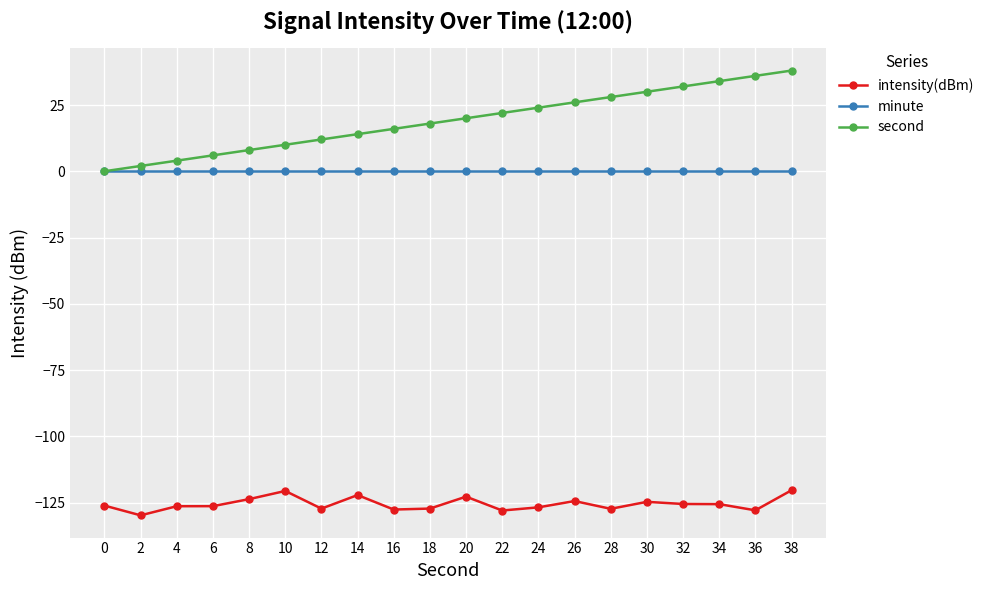

True or false: intensity(dBm) and minute intersect in this chart.

False